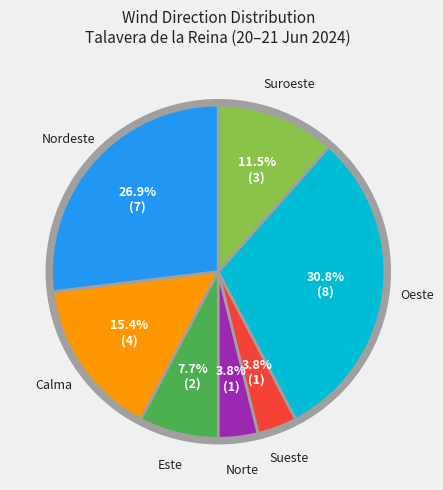

How many slices are in this pie chart?

7